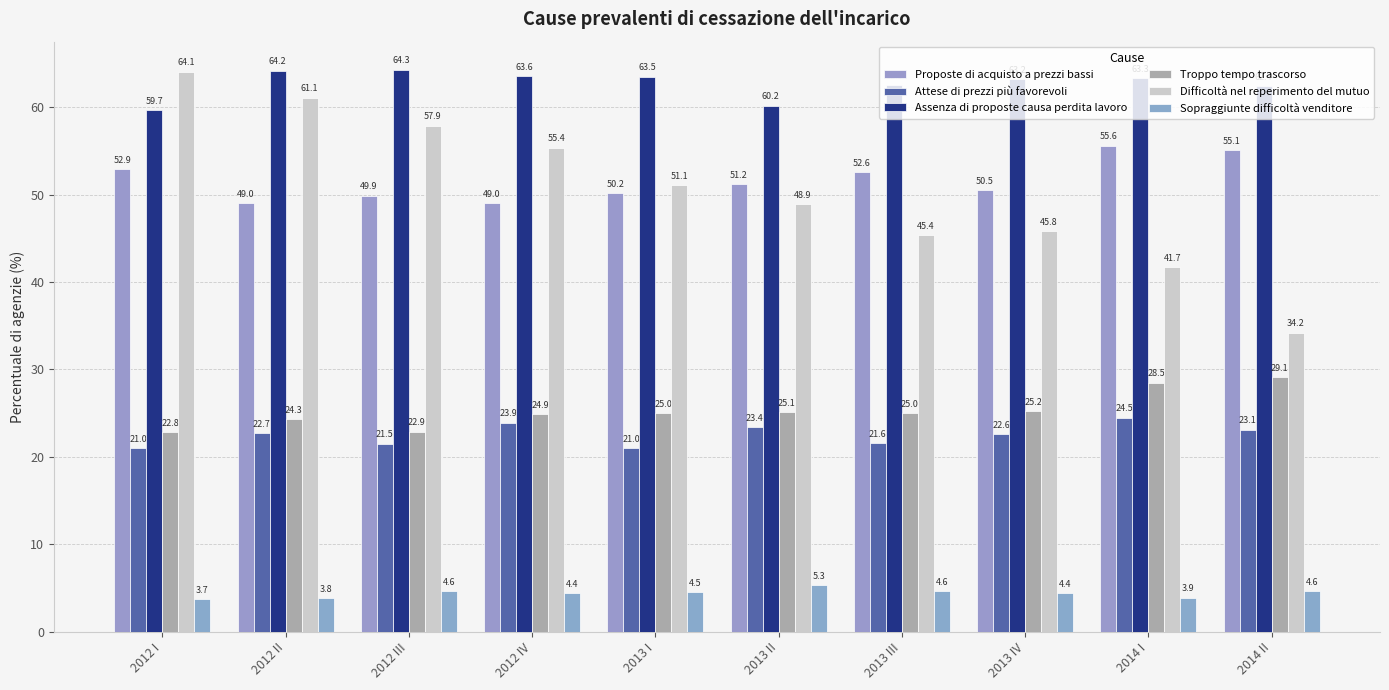

What is the spread (max minus min) of values at 2013 I?

59.0